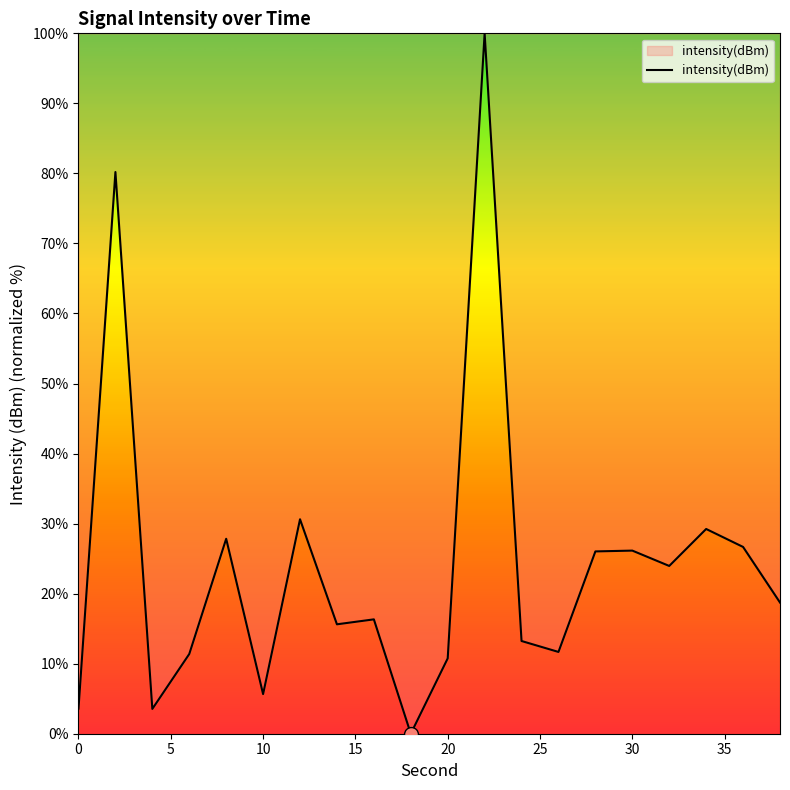

What is the difference between the maximum and minimum values?

100.0